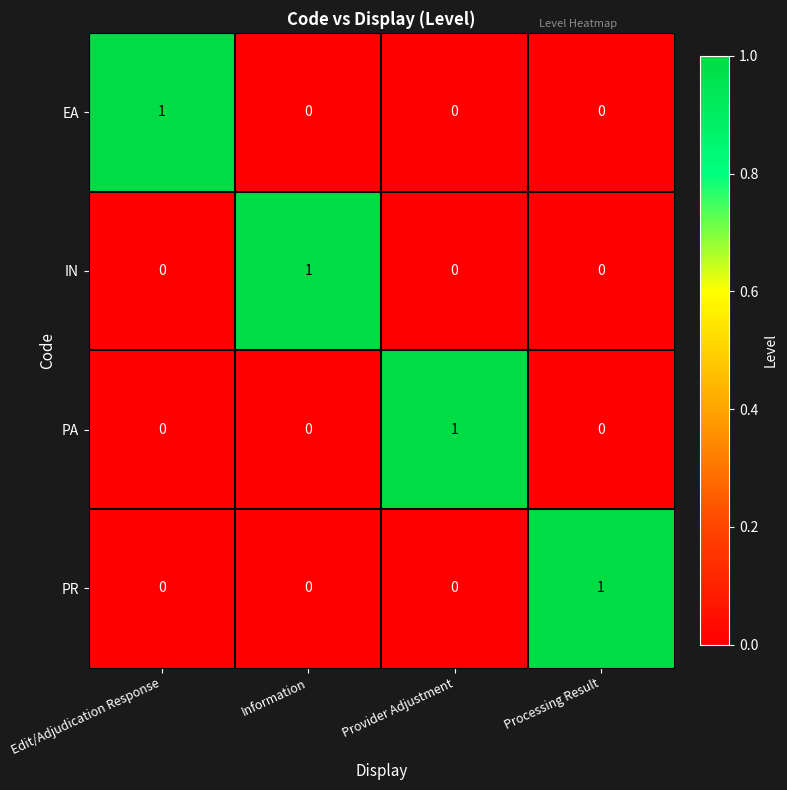

Which category has the highest value in the PR series?

Processing Result